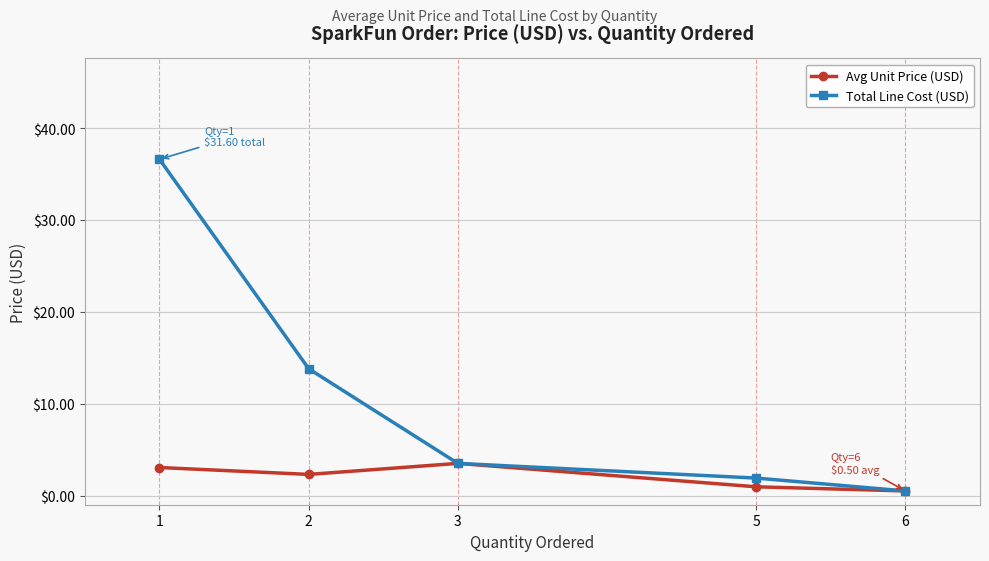

What is the approximate value of Total Line Cost (USD) at 6?

0.5